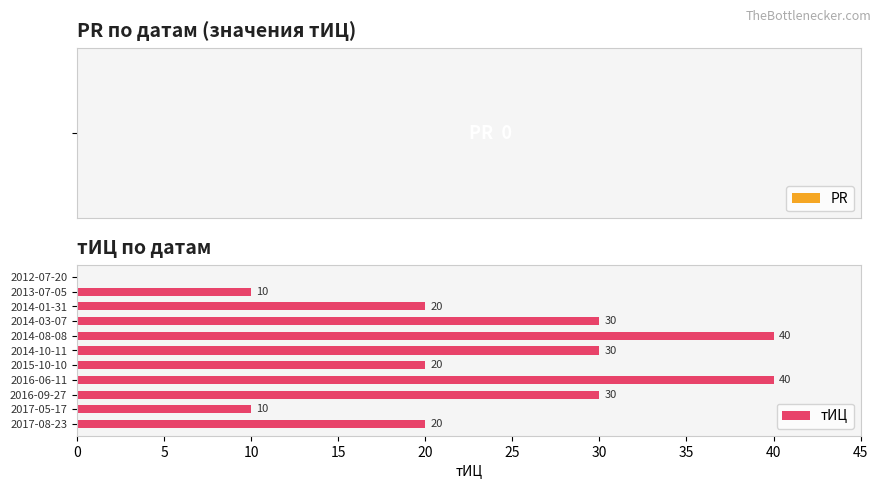

What is the sum of the values at 2015-10-10 and 2014-10-11?

50